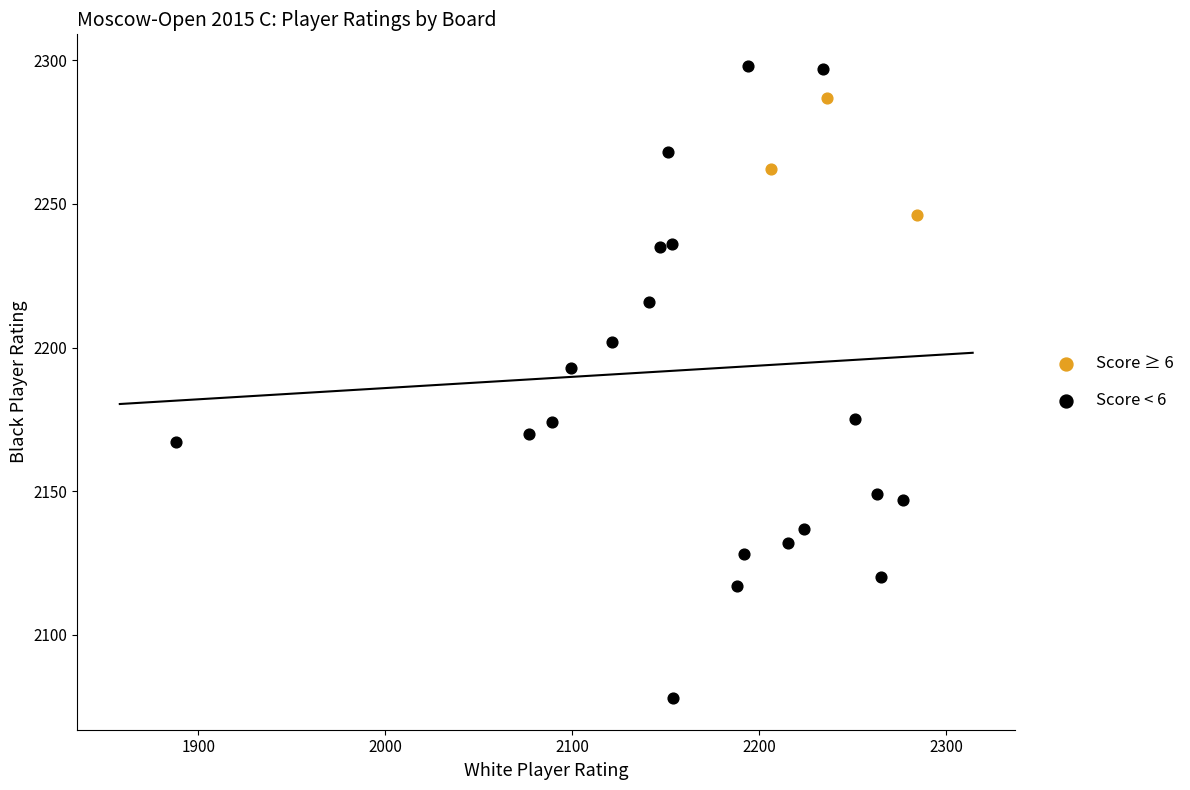

Which series has the widest spread of Y values?

Score < 6